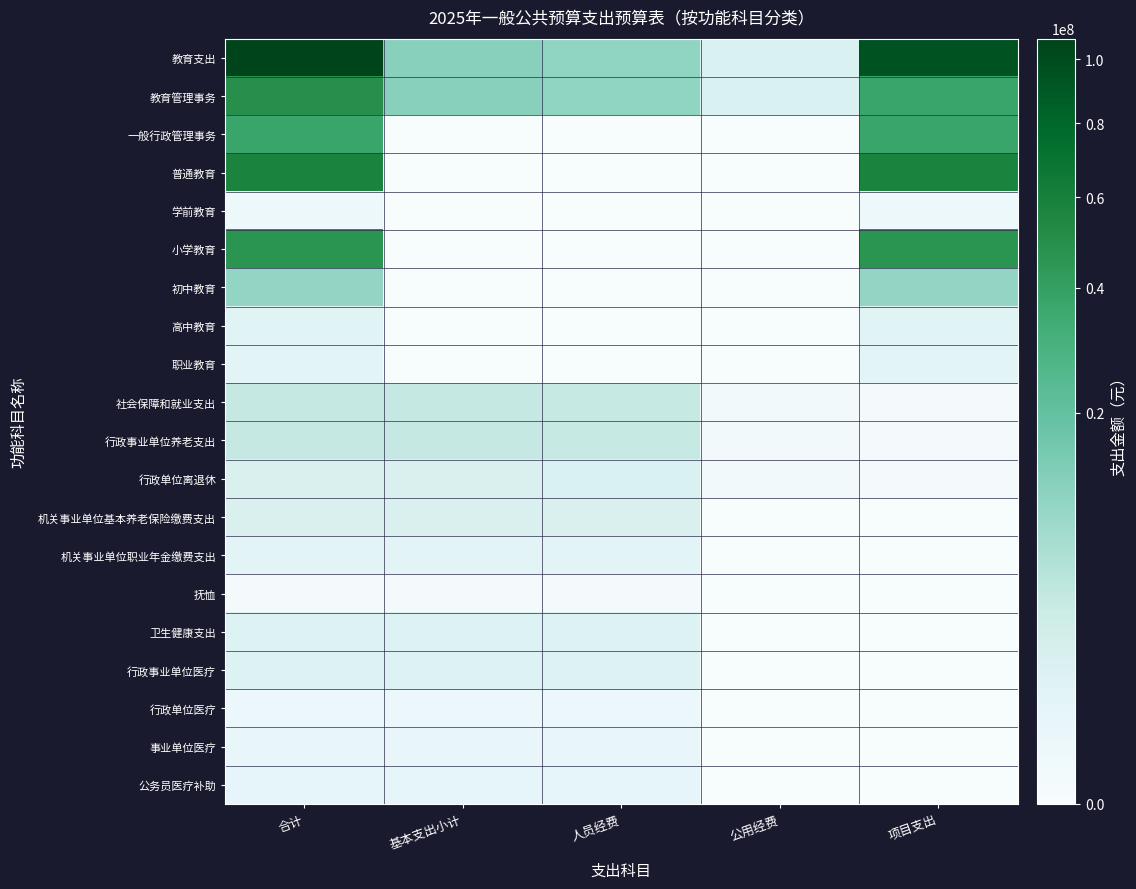

Reading left to right, what are all the values shown in this chart?

教育支出: 合计=107137444.9	基本支出小计=12076344.9	人员经费=10650568.1	公用经费=1425776.8	项目支出=95061100.0
教育管理事务: 合计=49020544.9	基本支出小计=12076344.9	人员经费=10650568.1	公用经费=1425776.8	项目支出=36944200.0
一般行政管理事务: 合计=36944200.0	基本支出小计=0.0	人员经费=0.0	公用经费=0.0	项目支出=36944200.0
普通教育: 合计=57400000.0	基本支出小计=0.0	人员经费=0.0	公用经费=0.0	项目支出=57400000.0
学前教育: 合计=154300.0	基本支出小计=0.0	人员经费=0.0	公用经费=0.0	项目支出=154300.0
小学教育: 合计=46337500.0	基本支出小计=0.0	人员经费=0.0	公用经费=0.0	项目支出=46337500.0
初中教育: 合计=9985600.0	基本支出小计=0.0	人员经费=0.0	公用经费=0.0	项目支出=9985600.0
高中教育: 合计=922600.0	基本支出小计=0.0	人员经费=0.0	公用经费=0.0	项目支出=922600.0
职业教育: 合计=716900.0	基本支出小计=0.0	人员经费=0.0	公用经费=0.0	项目支出=716900.0
社会保障和就业支出: 合计=3934844.8	基本支出小计=3928844.8	人员经费=3888044.8	公用经费=40800.0	项目支出=6000.0
行政事业单位养老支出: 合计=3926294.8	基本支出小计=3920294.8	人员经费=3879494.8	公用经费=40800.0	项目支出=6000.0
行政单位离退休: 合计=1566924.6	基本支出小计=1560924.6	人员经费=1520124.6	公用经费=40800.0	项目支出=6000.0
机关事业单位基本养老保险缴费支出: 合计=1619670.2	基本支出小计=1619670.2	人员经费=1619670.2	公用经费=0.0	项目支出=0.0
机关事业单位职业年金缴费支出: 合计=739700.0	基本支出小计=739700.0	人员经费=739700.0	公用经费=0.0	项目支出=0.0
抚恤: 合计=8550.0	基本支出小计=8550.0	人员经费=8550.0	公用经费=0.0	项目支出=0.0
卫生健康支出: 合计=1121124.4	基本支出小计=1121124.4	人员经费=1121124.4	公用经费=0.0	项目支出=0.0
行政事业单位医疗: 合计=1121124.4	基本支出小计=1121124.4	人员经费=1121124.4	公用经费=0.0	项目支出=0.0
行政单位医疗: 合计=222212.2	基本支出小计=222212.2	人员经费=222212.2	公用经费=0.0	项目支出=0.0
事业单位医疗: 合计=317921.2	基本支出小计=317921.2	人员经费=317921.2	公用经费=0.0	项目支出=0.0
公务员医疗补助: 合计=540110.9	基本支出小计=540110.9	人员经费=540110.9	公用经费=0.0	项目支出=0.0